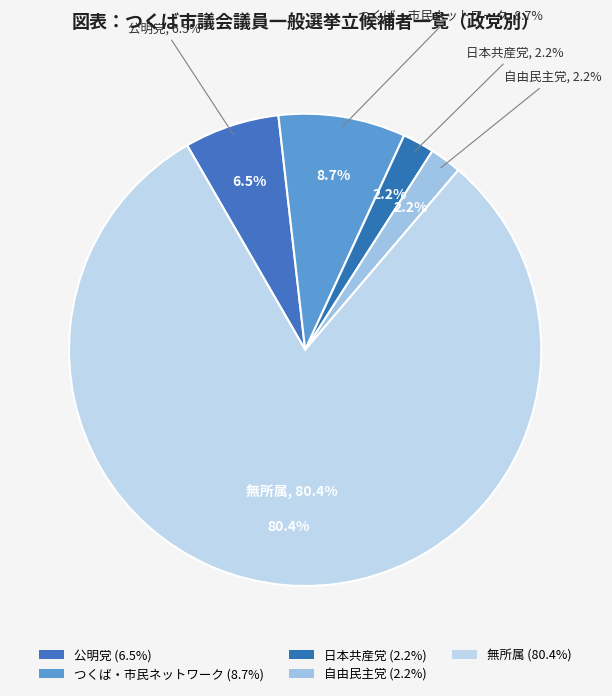

Rank the categories by value from lowest to highest.

日本共産党, 自由民主党, 公明党, つくば・市民ネットワーク, 無所属